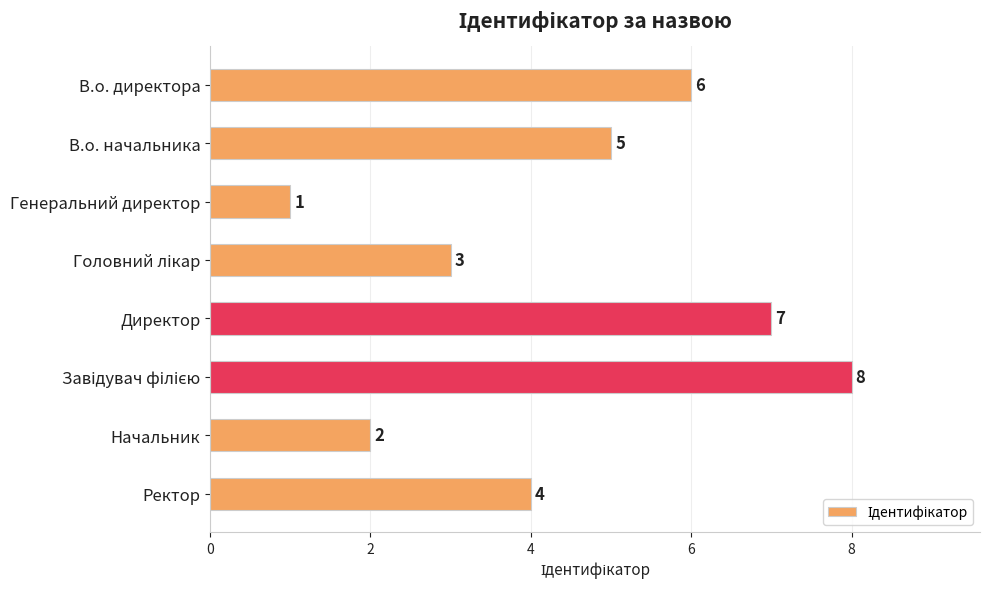

Reading bottom to top, list all the values displayed in this chart.

4	2	8	7	3	1	5	6